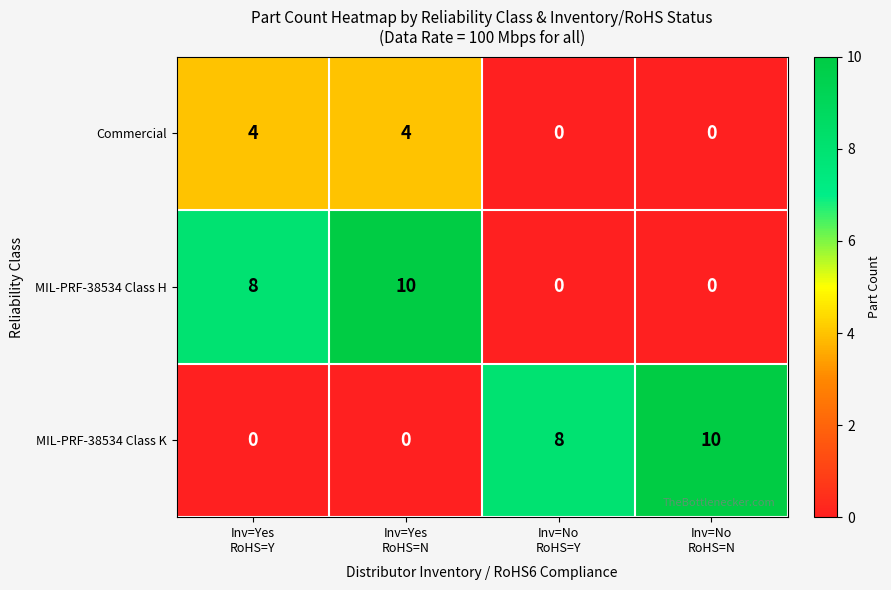

Count the MIL-PRF-38534 Class H values in the range 0 to 10.

4